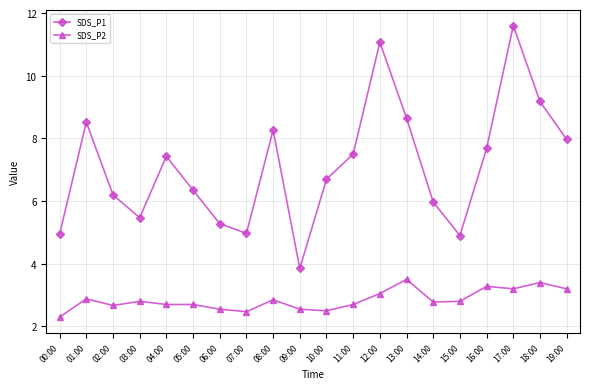

Where is the first local maximum for SDS_P2?

01:00